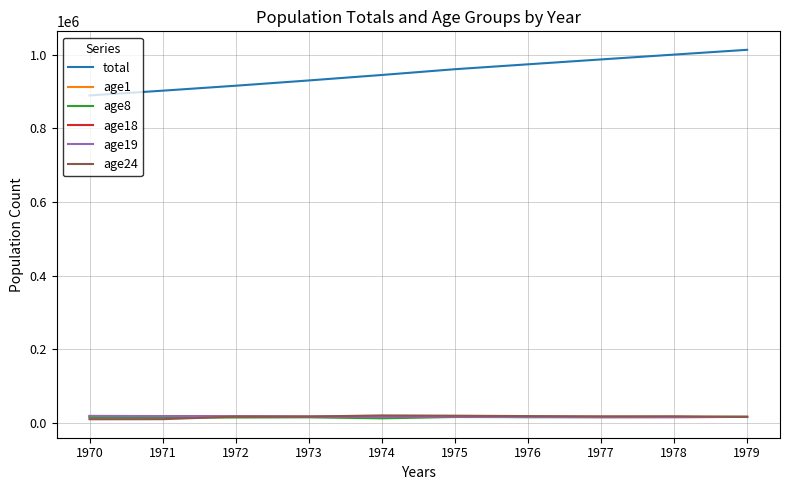

What are all the series names shown in the legend?

total, age1, age8, age18, age19, age24